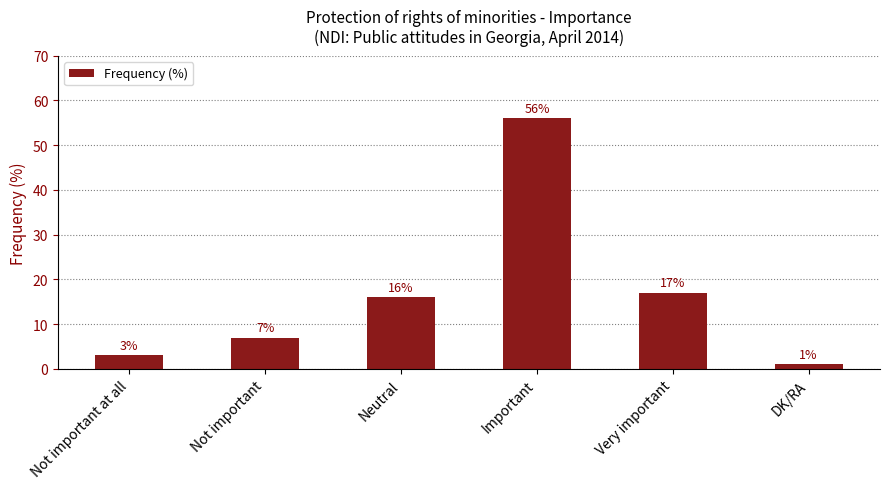

The chart shows a value of 17 at Very important. True or false?

True